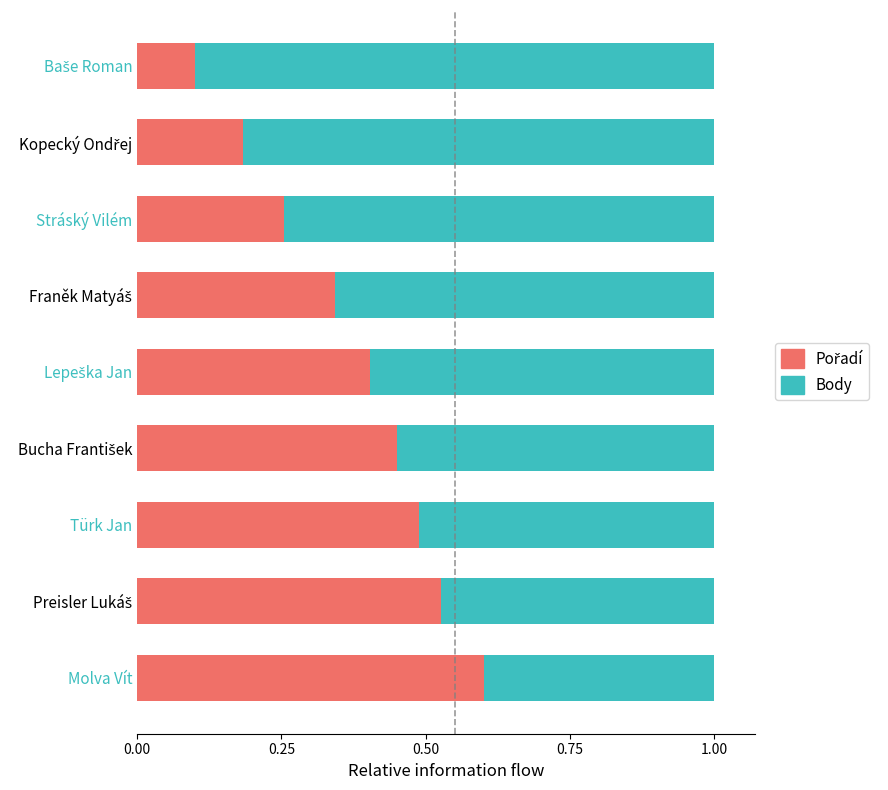

Which series has the largest range (max minus min)?

Pořadí